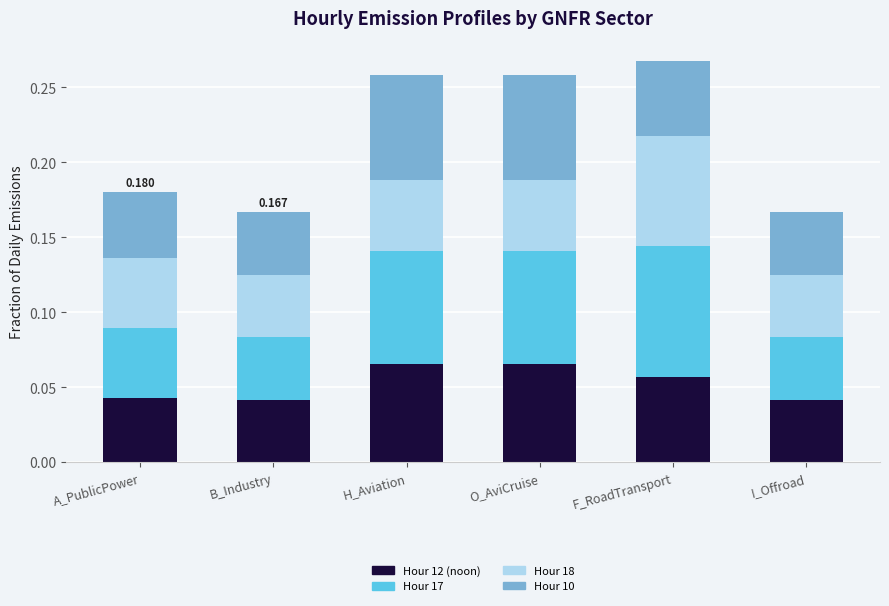

What are all the series names shown in the legend?

Hour 12 (noon), Hour 17, Hour 18, Hour 10